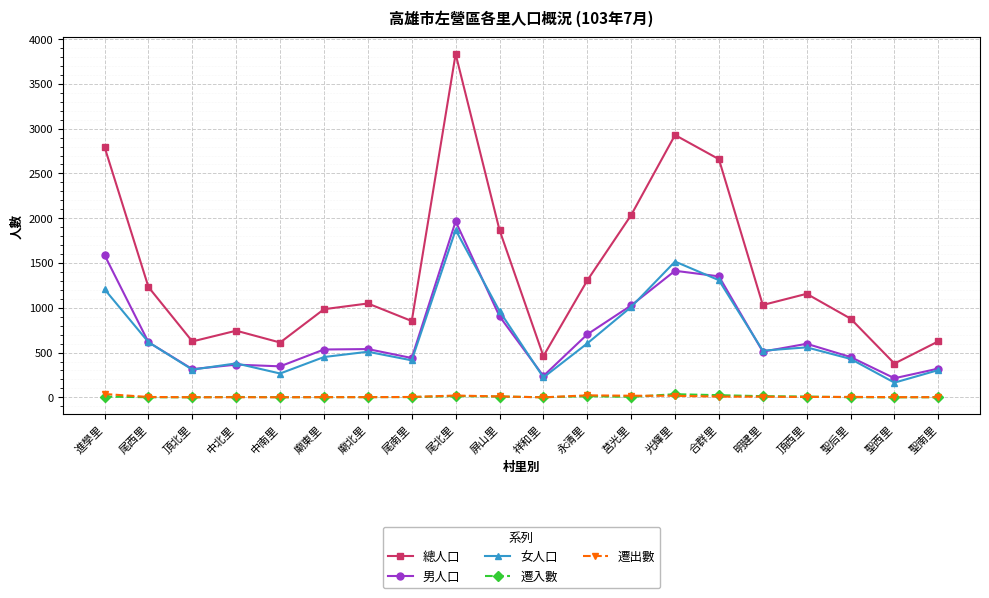

How many lines are shown in the chart?

5